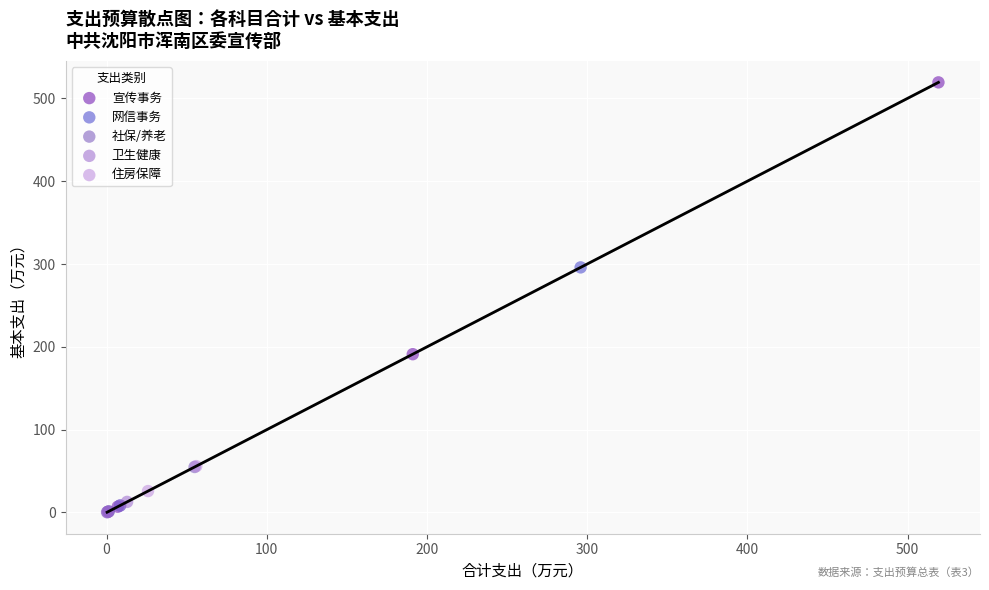

What are all the series names shown in the legend?

宣传事务, 网信事务, 社保/养老, 卫生健康, 住房保障